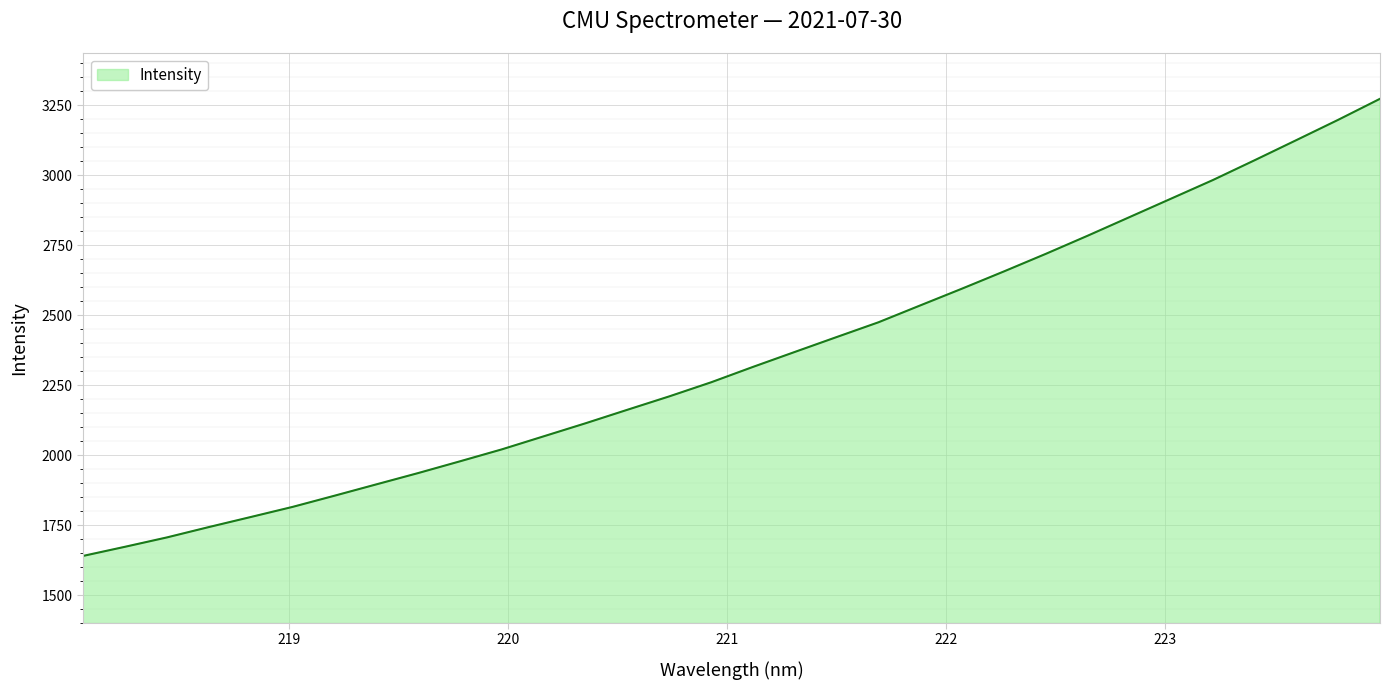

What is the greatest value displayed?

3272.9